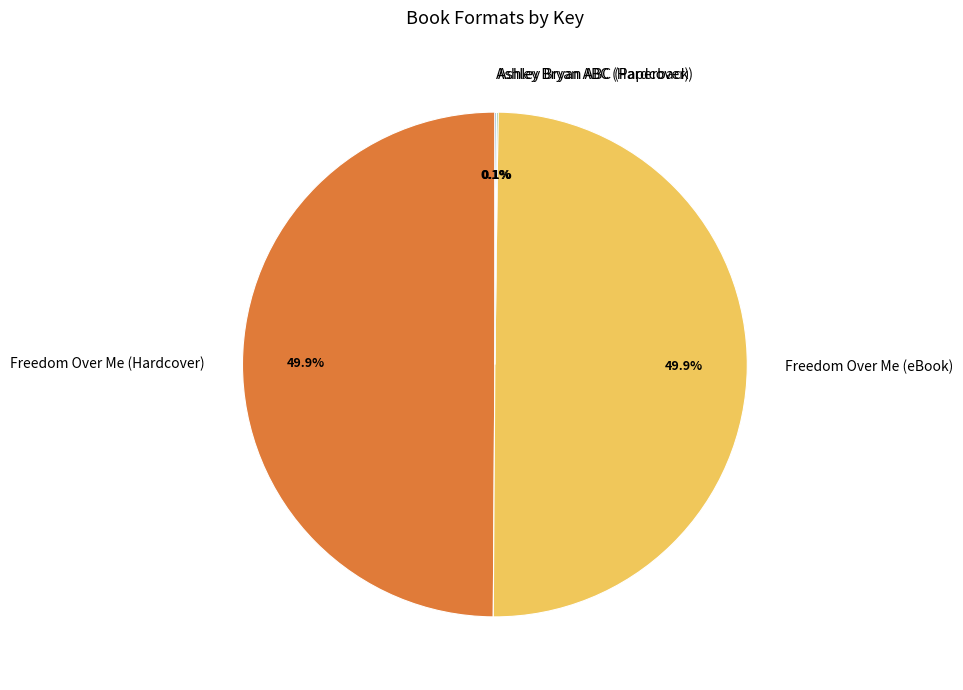

What is the total percentage of Freedom Over Me (eBook) and Freedom Over Me (Hardcover)?

99.8%